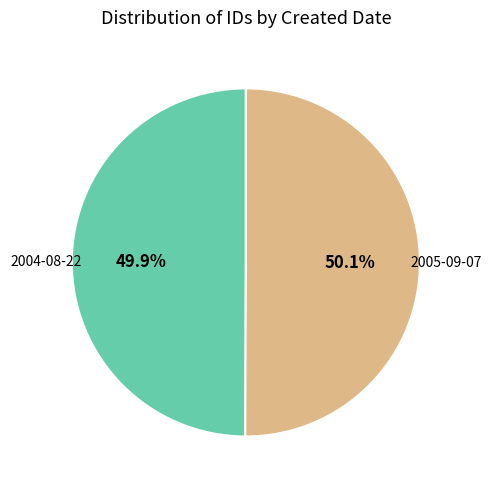

Is there a majority slice in this chart?

Yes